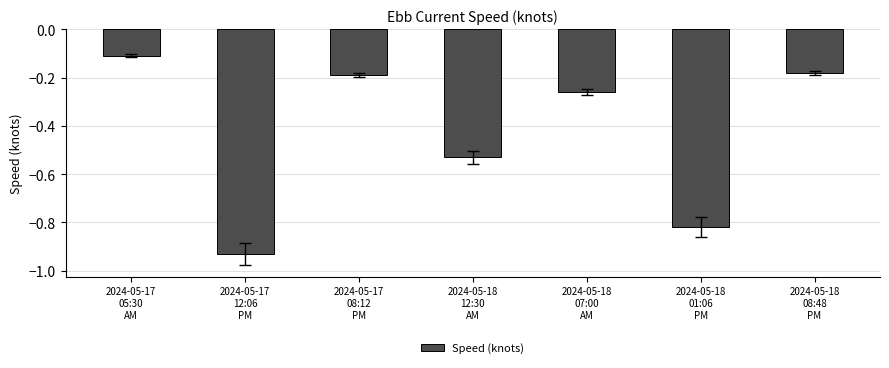

How many bars are there in total?

7